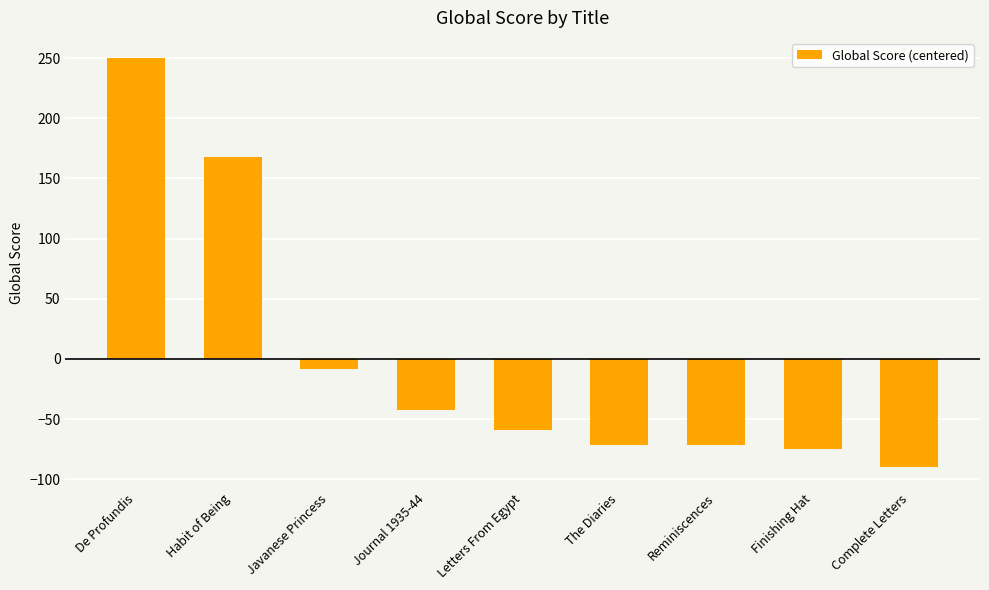

The chart shows a value of -59.4 at Journal 1935-44. True or false?

False